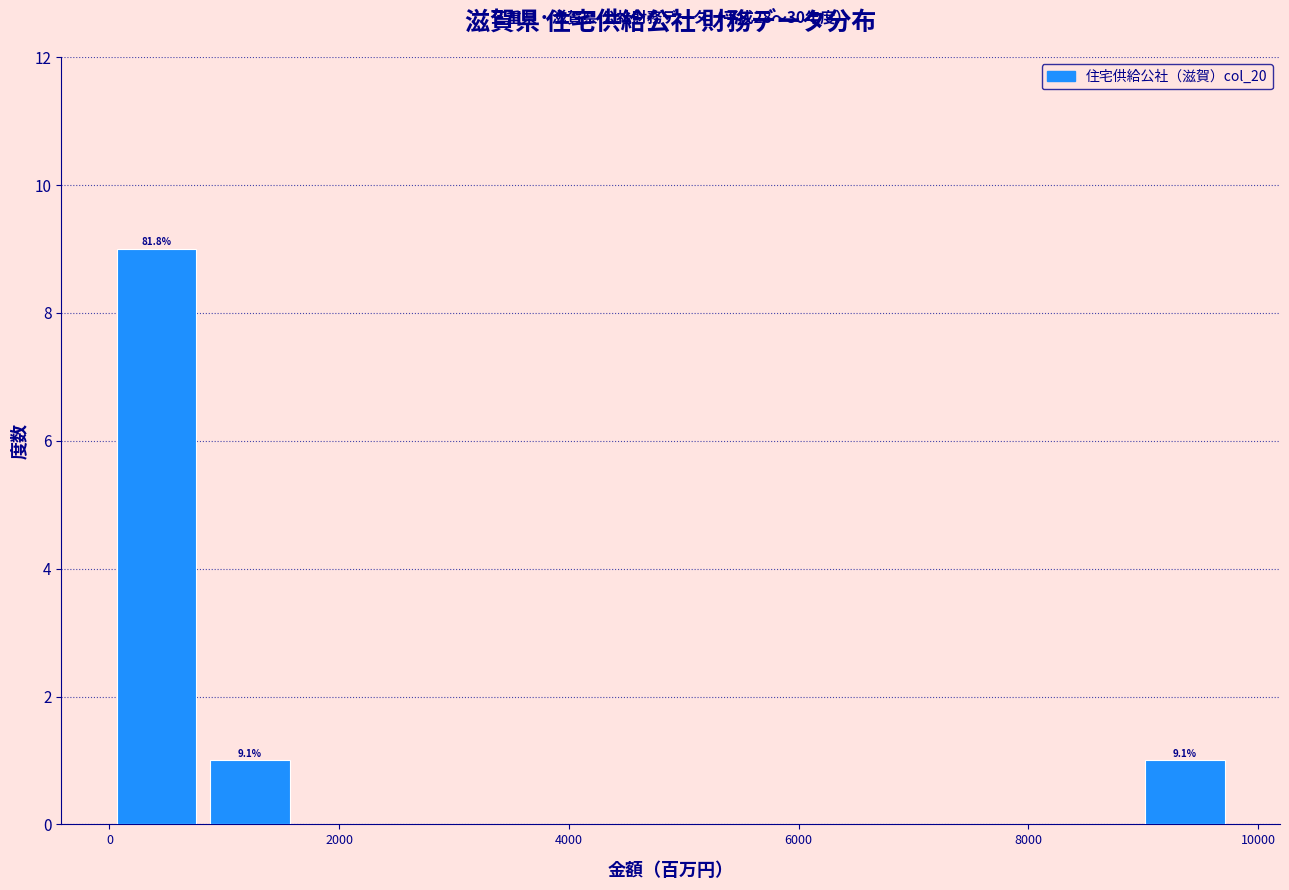

Which range on the x-axis has the tallest bar?

0 to 800